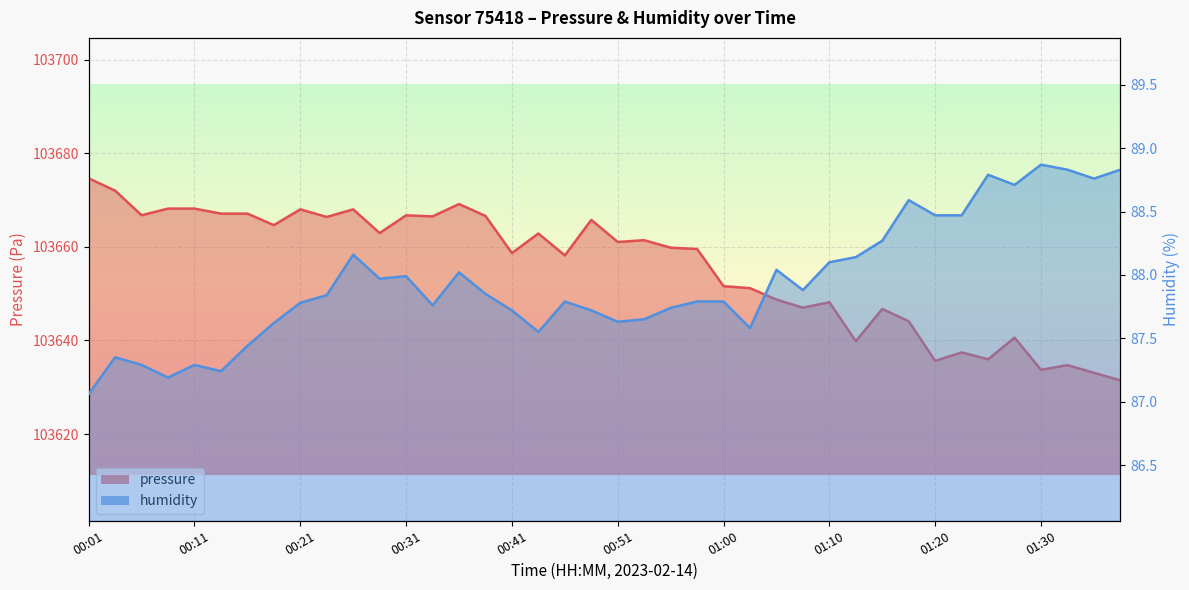

What is the sum of the pressure values at 00:48 and 01:15?

207312.5